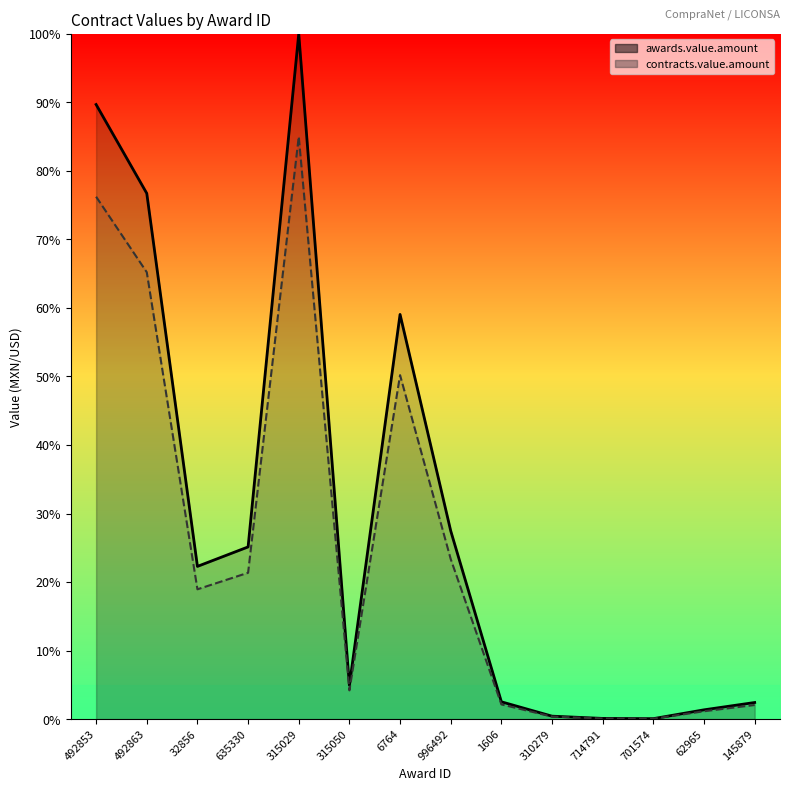

What position from the right is 996492?

7